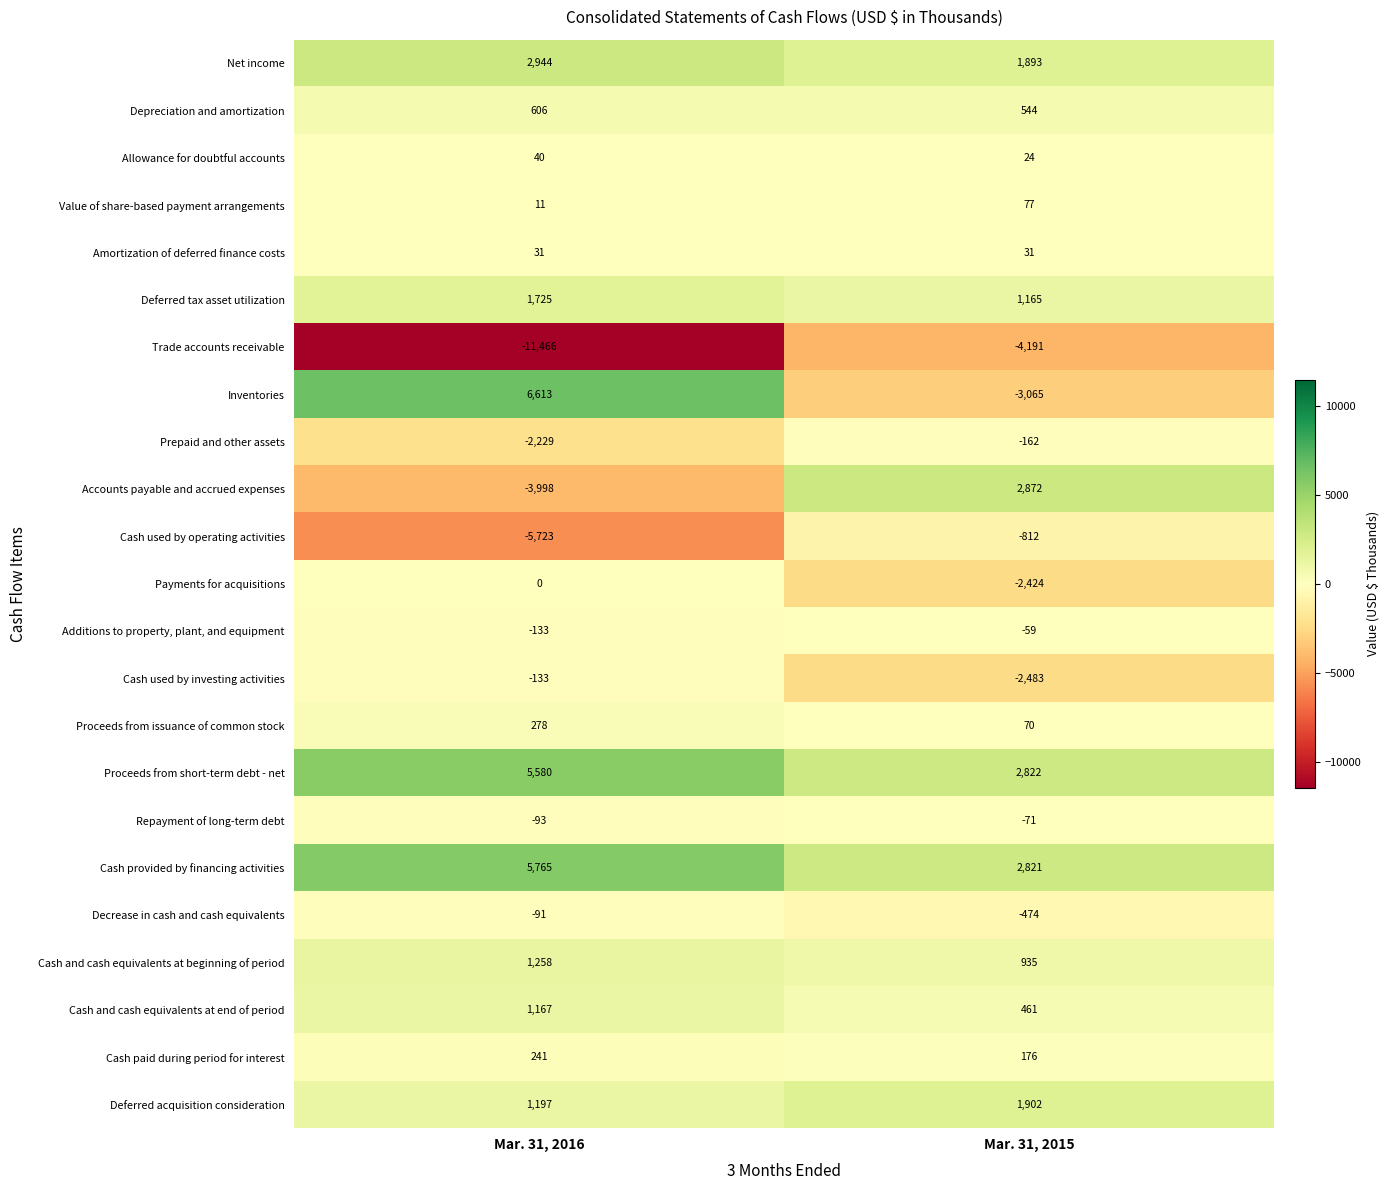

What is the spread (max minus min) of values at Mar. 31, 2015?

7063